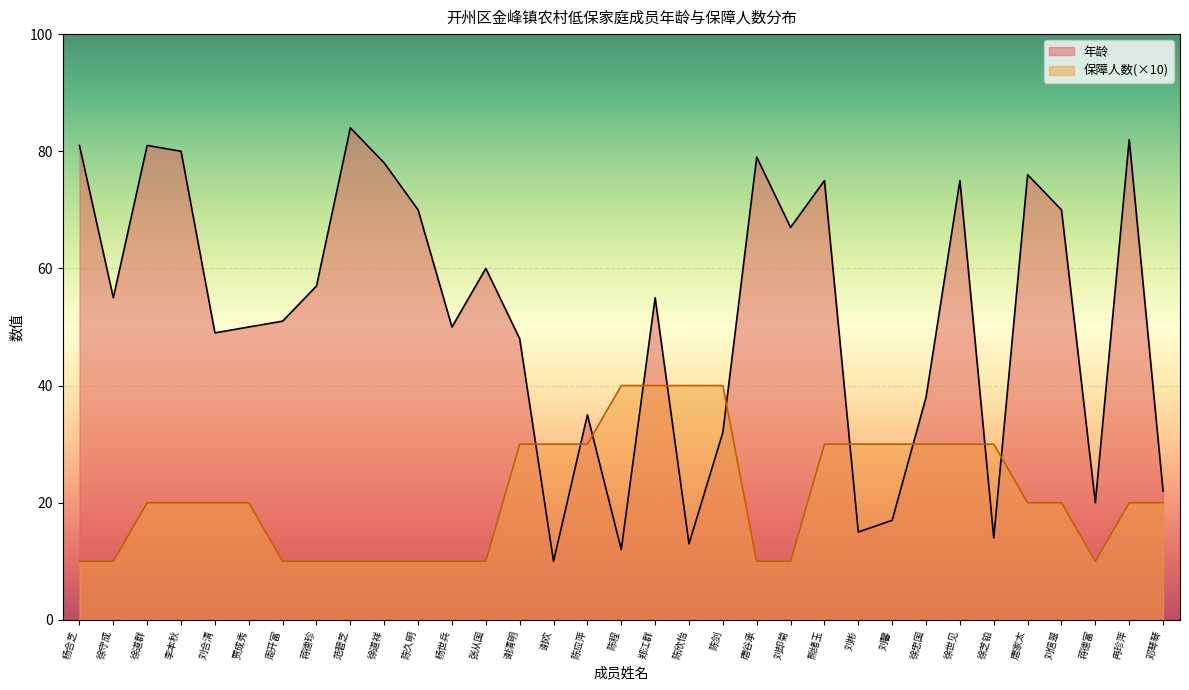

Is it true that 年龄 equals 132 at 唐谷承?

False